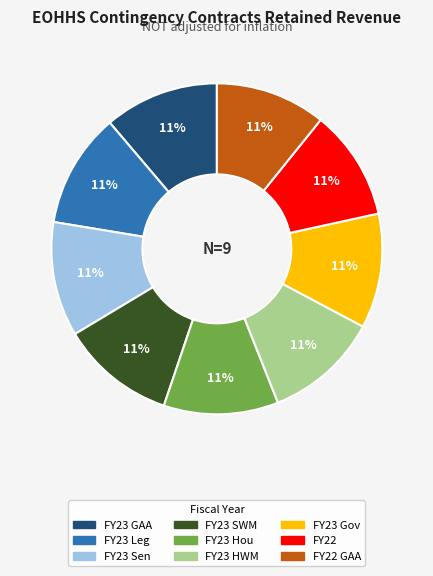

To the nearest percent, what is the average slice percentage?

11%